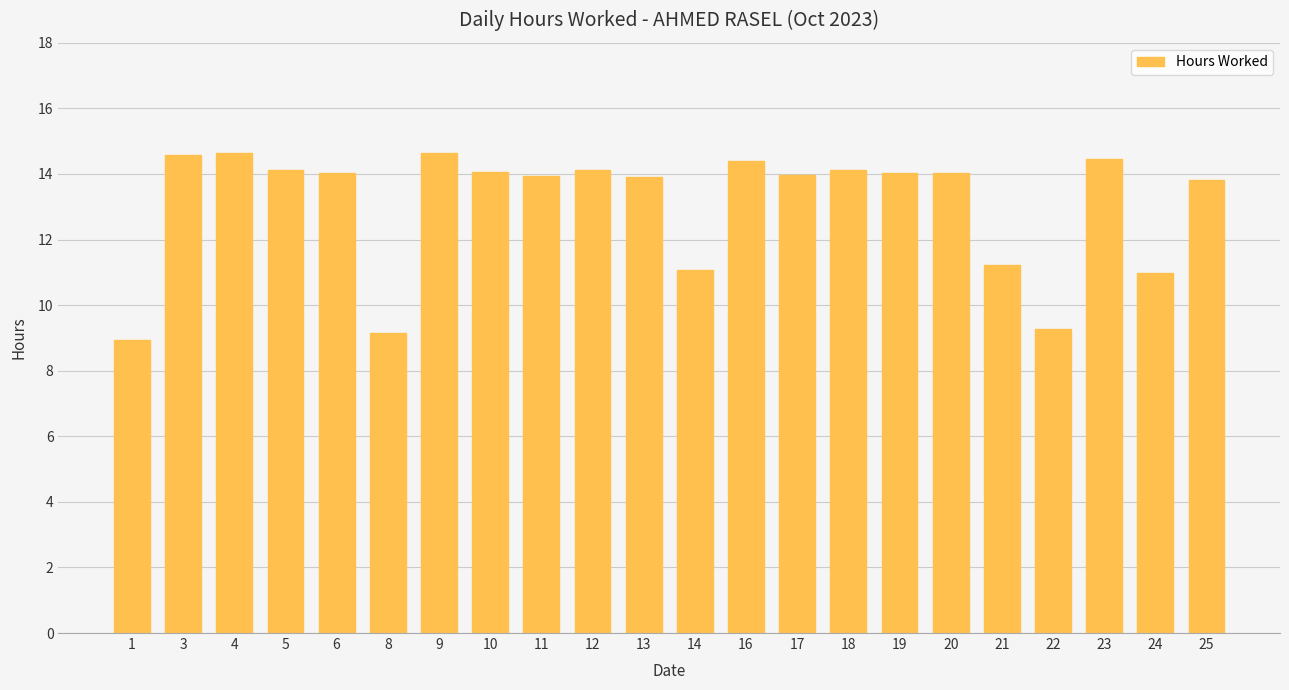

How many series are shown in this chart?

1